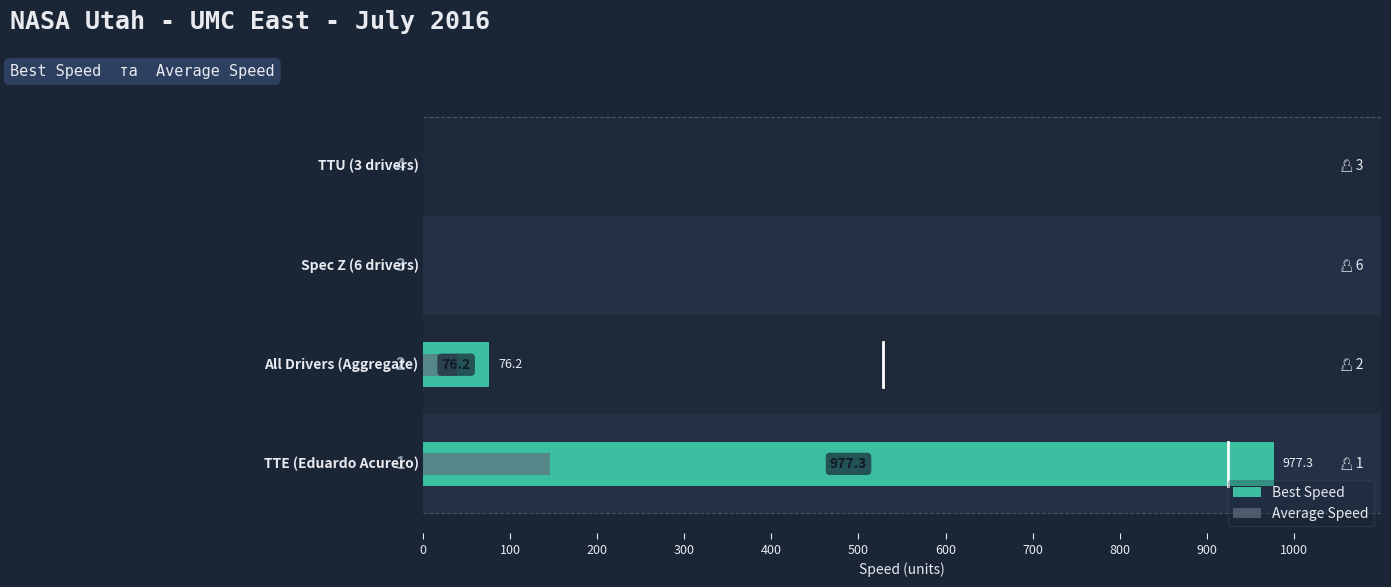

How many bars are there in each group?

2